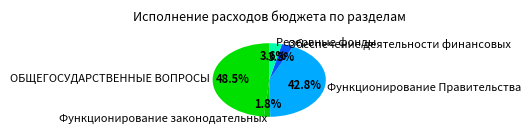

What is the largest slice in the pie chart?

ОБЩЕГОСУДАРСТВЕННЫЕ ВОПРОСЫ